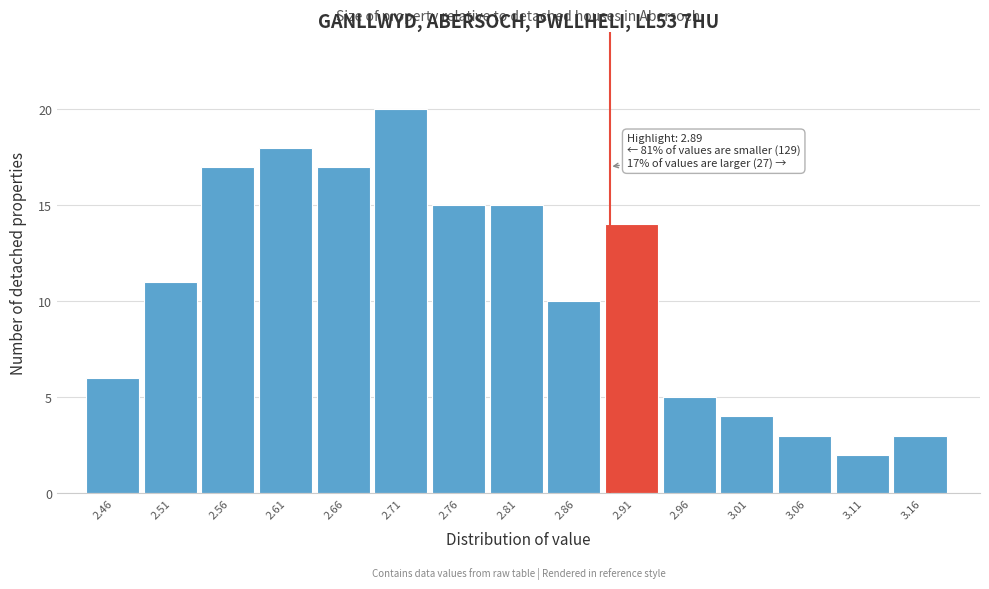

Over which range of the x-axis is the bar tallest?

2.68 to 2.73